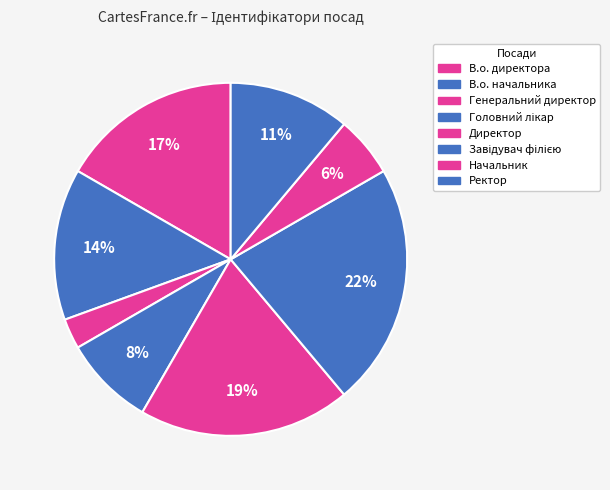

How many segments does this pie chart have?

8